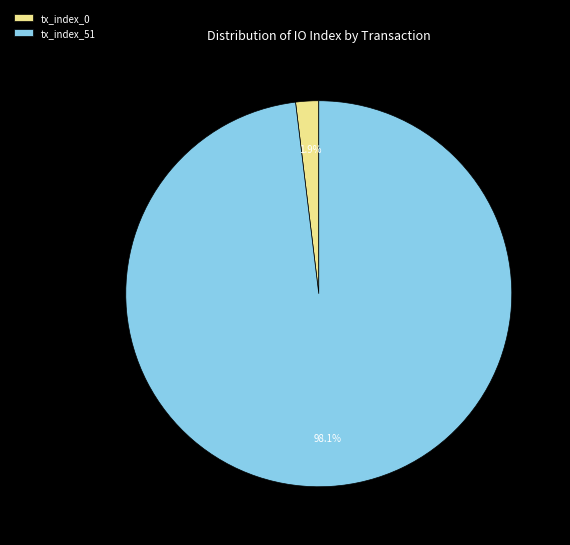

What percentage is the tx_index_51 slice, to the nearest percent?

98%